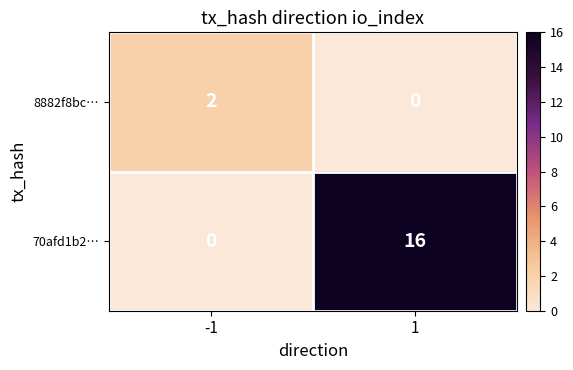

The 8882f8bc… series shows 1 at -1. True or false?

False